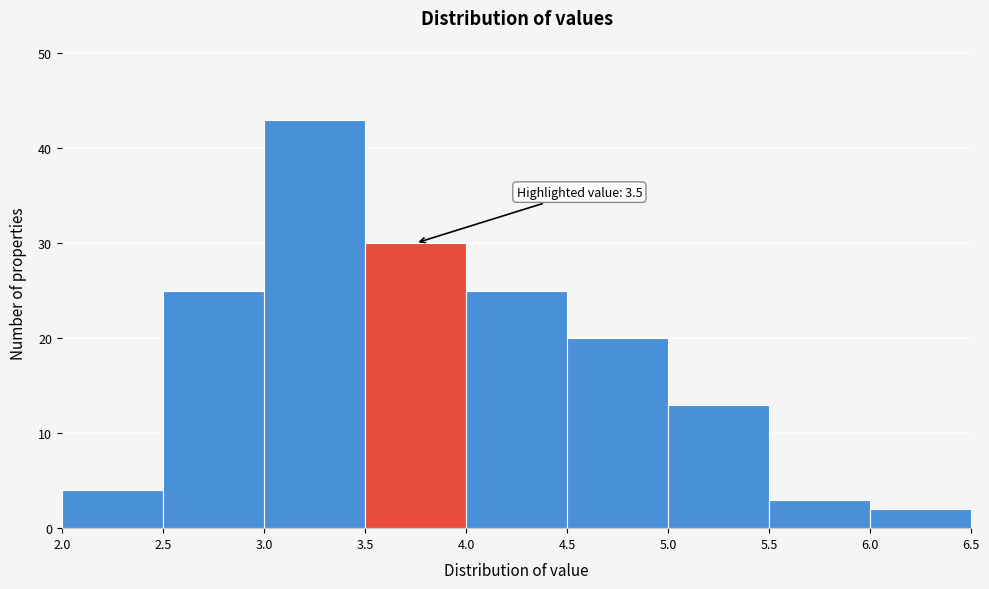

Over which range of the x-axis is the bar tallest?

3.0 to 3.5